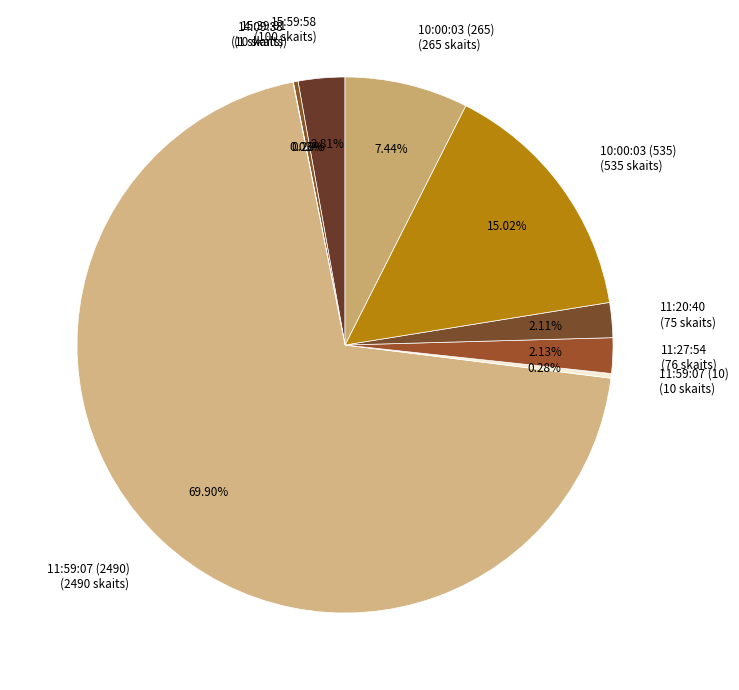

Does 11:59:07 (2490) account for over 50% of the chart?

Yes